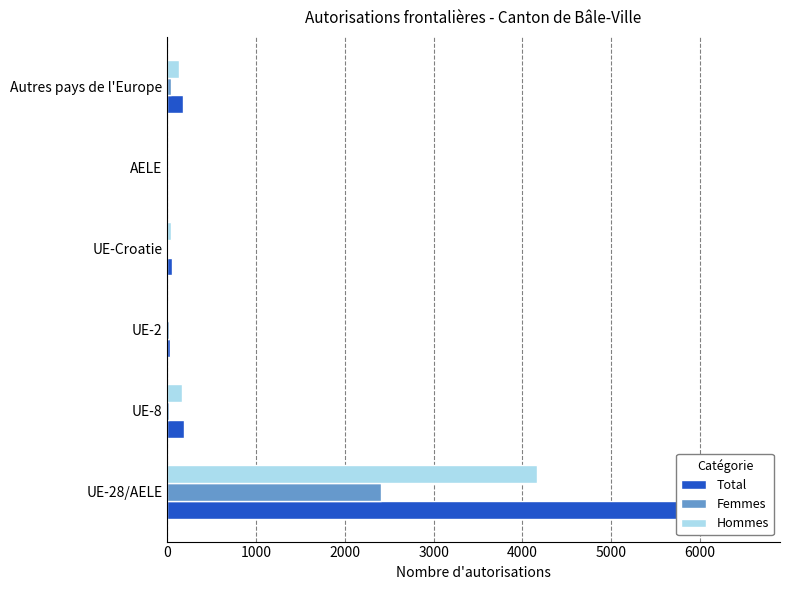

What is the highest value of the Total series?

6571